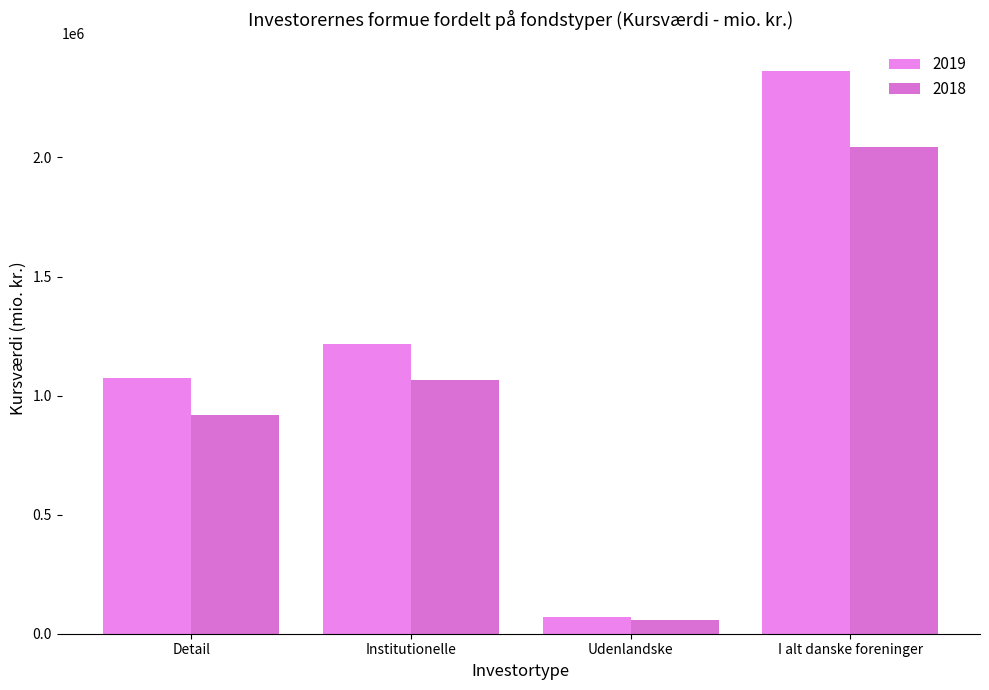

What is the difference between the 2018 values at I alt danske foreninger and Institutionelle?

976091.4